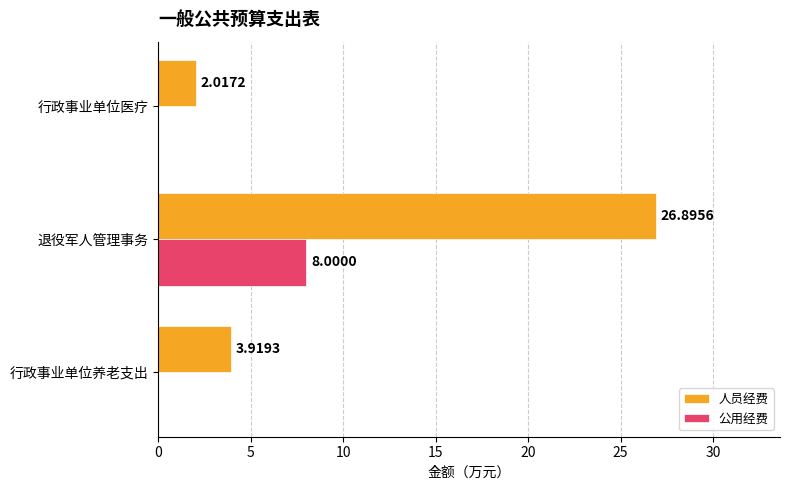

Which series has the largest total across all categories?

人员经费